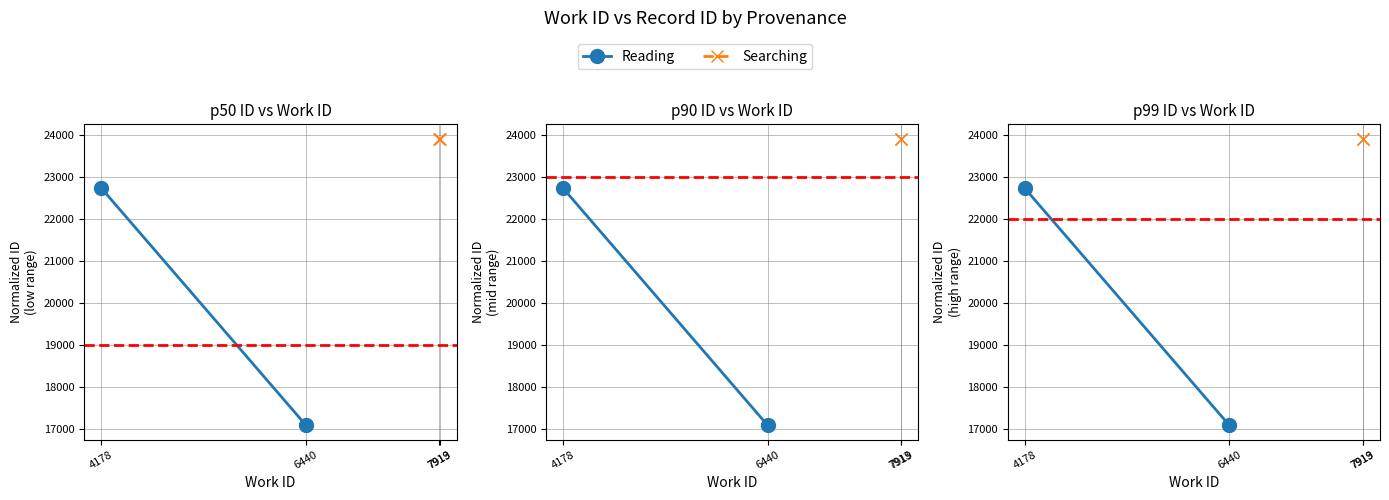

What is the value of the Searching point at the 2nd from the left?

23910